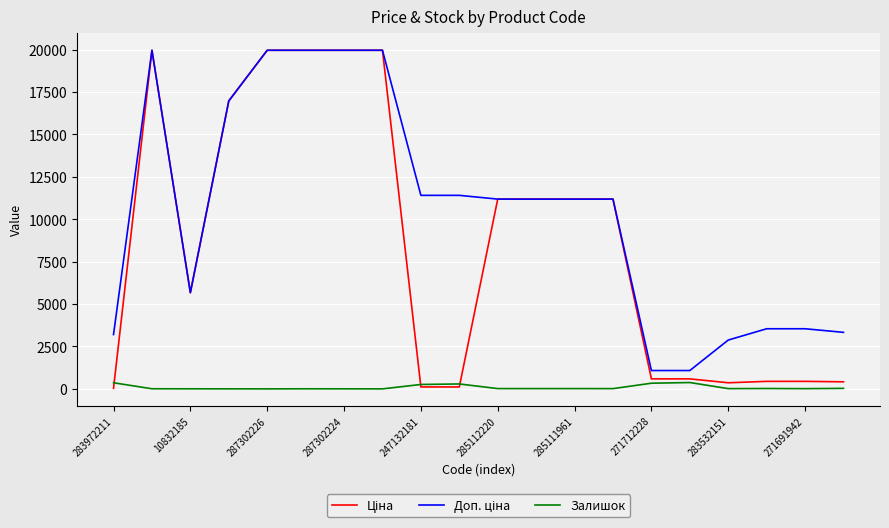

How many lines are shown in the chart?

3